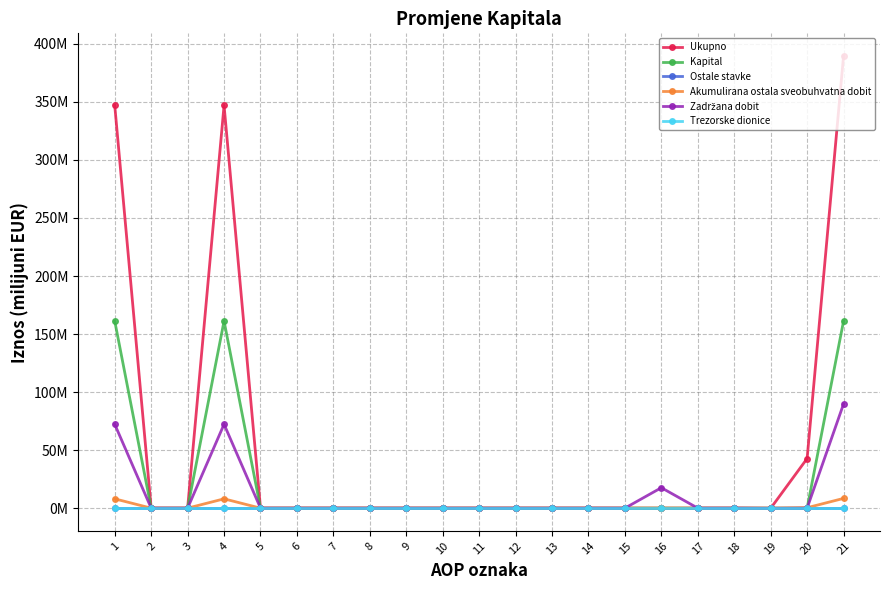

Does the chart have visible grid lines?

Yes